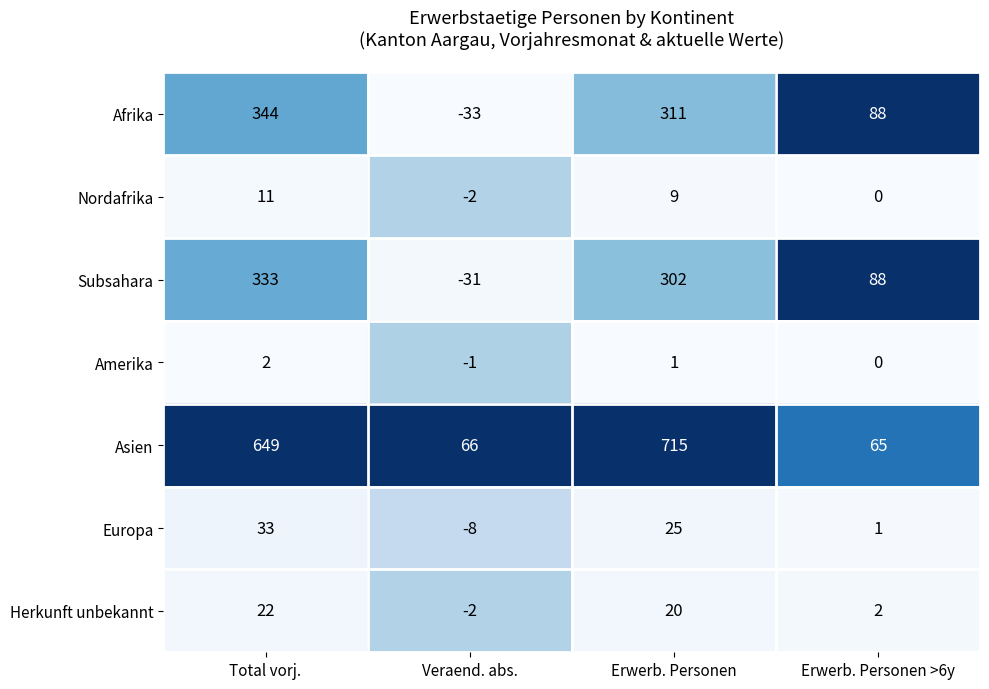

Rank the series by their maximum value, from highest to lowest.

Asien, Afrika, Subsahara, Europa, Herkunft unbekannt, Nordafrika, Amerika